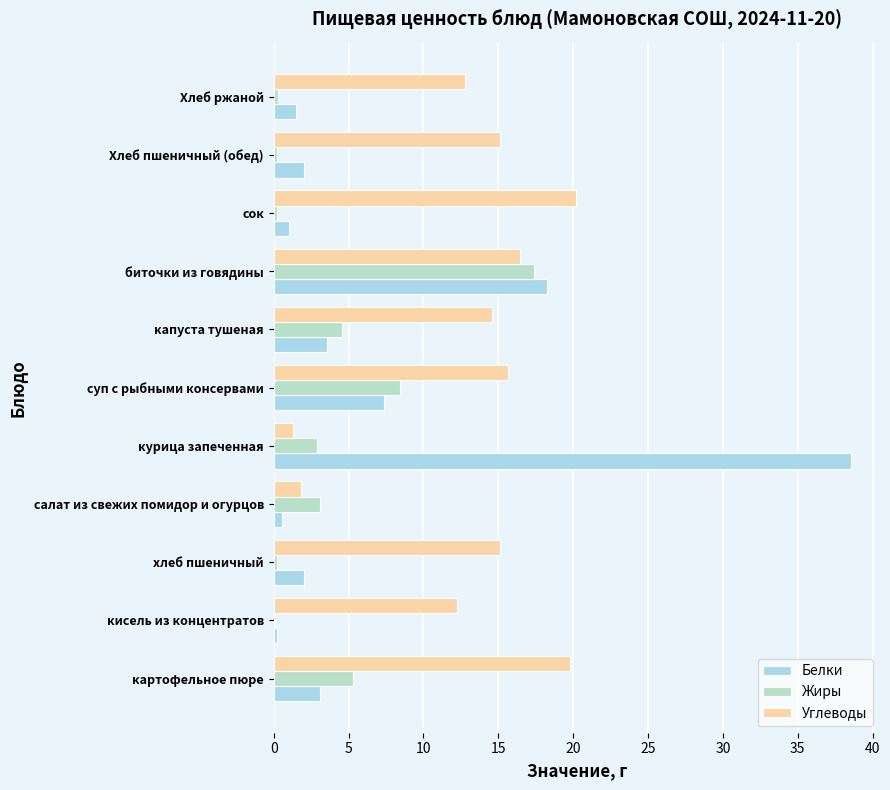

Count the number of categories in the chart.

11